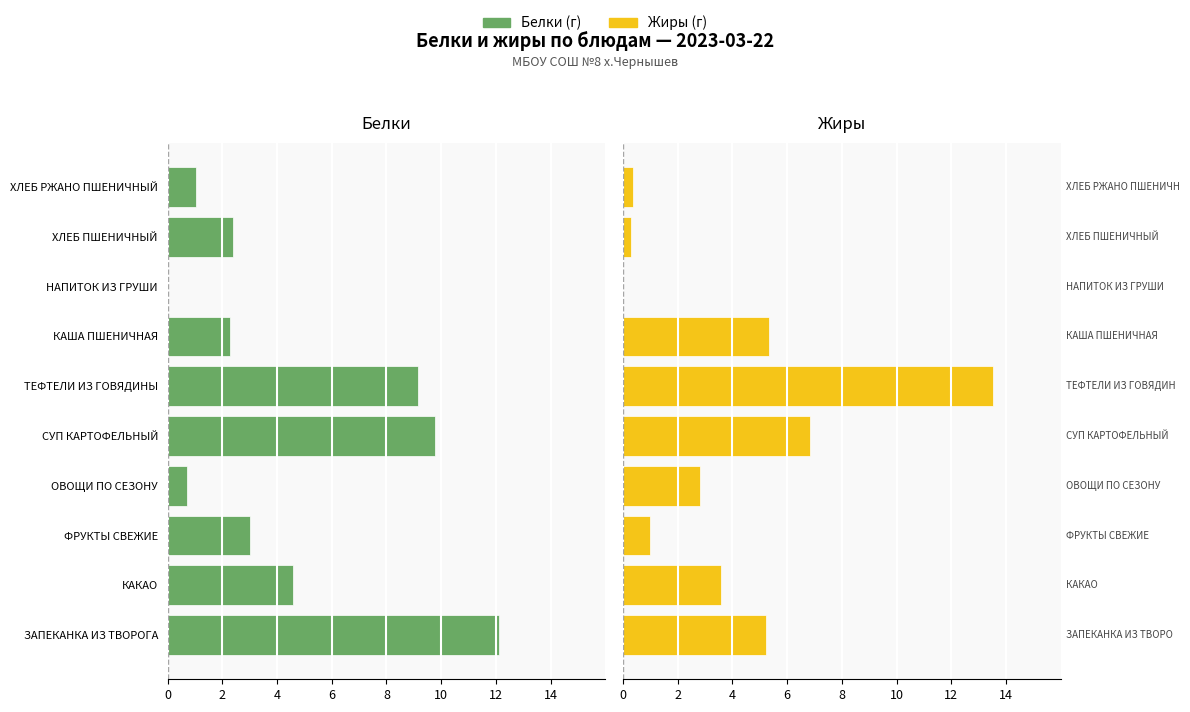

True or false: Жиры has a value of 1.3 at ОВОЩИ ПО СЕЗОНУ.

False